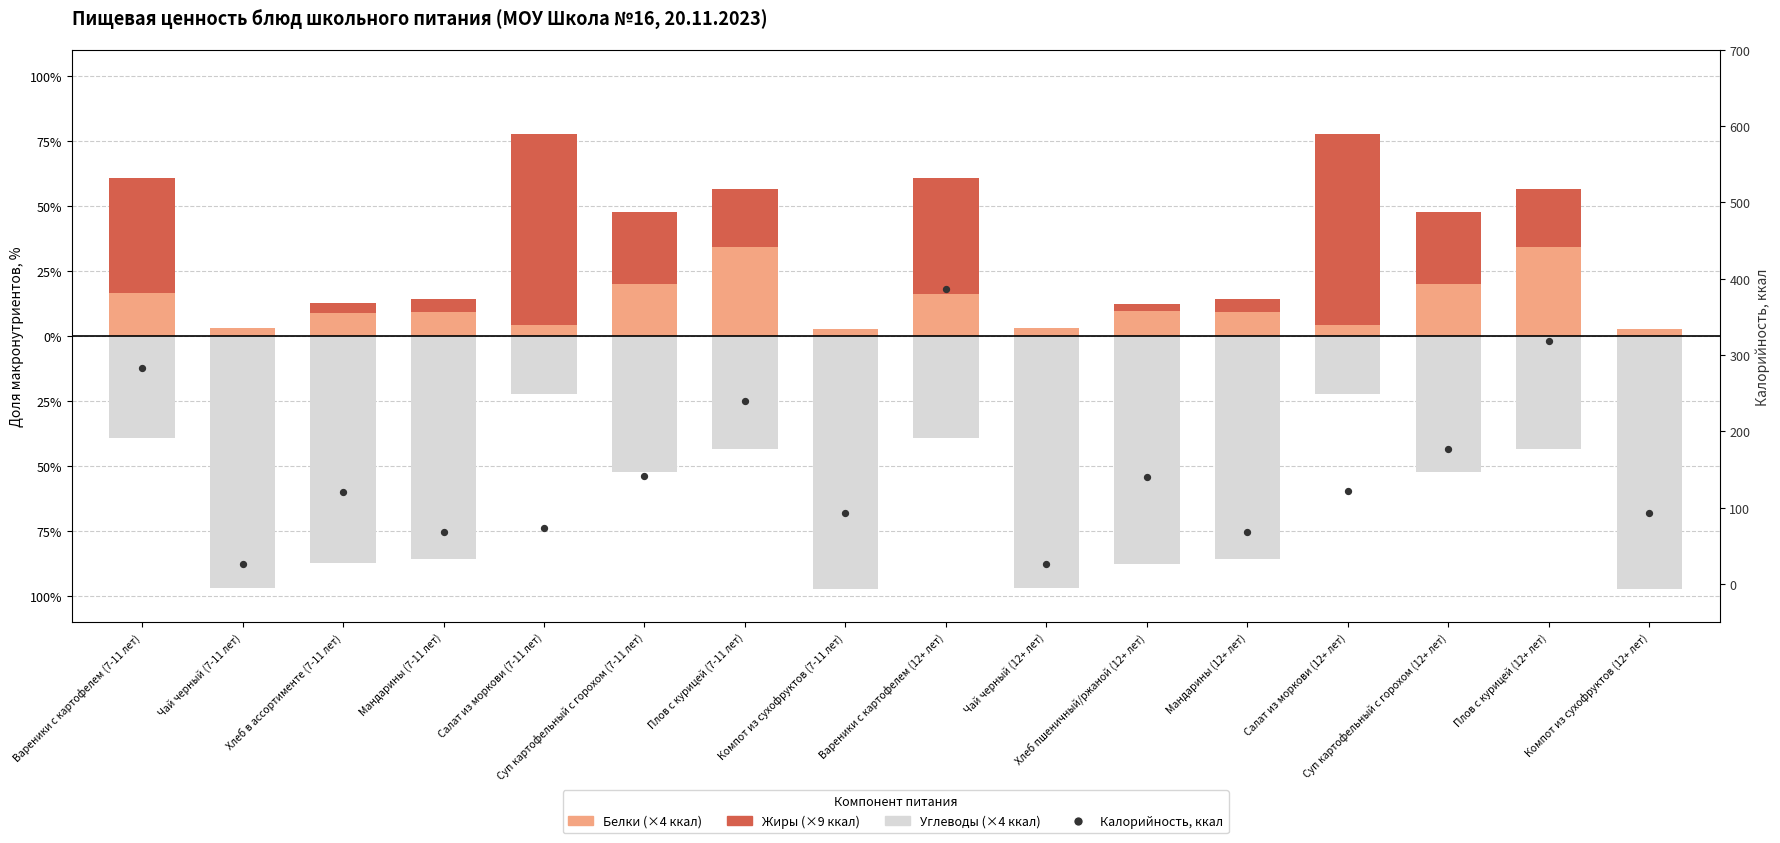

At how many categories does at least one series exceed 321?

1